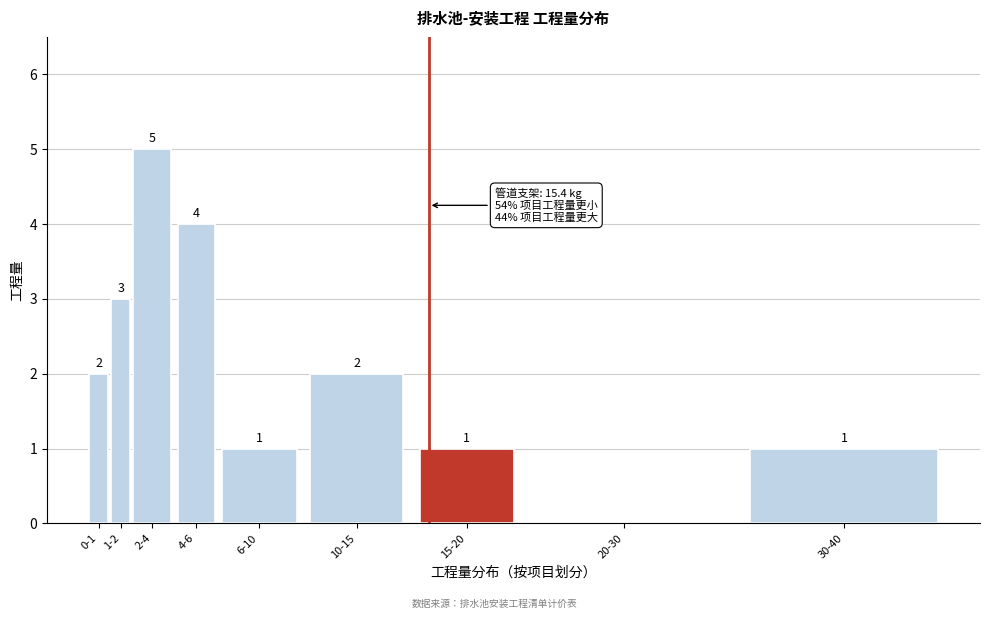

Reading left to right, extract all data points from this chart.

0-1=2	1-2=3	2-4=5	4-6=4	6-10=1	10-15=2	15-20=1	20-30=0	30-40=1